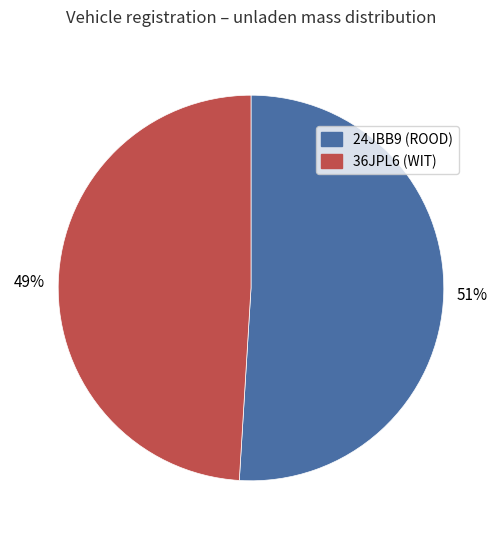

Do 36JPL6 and 24JBB9 together represent more than half of the pie?

Yes